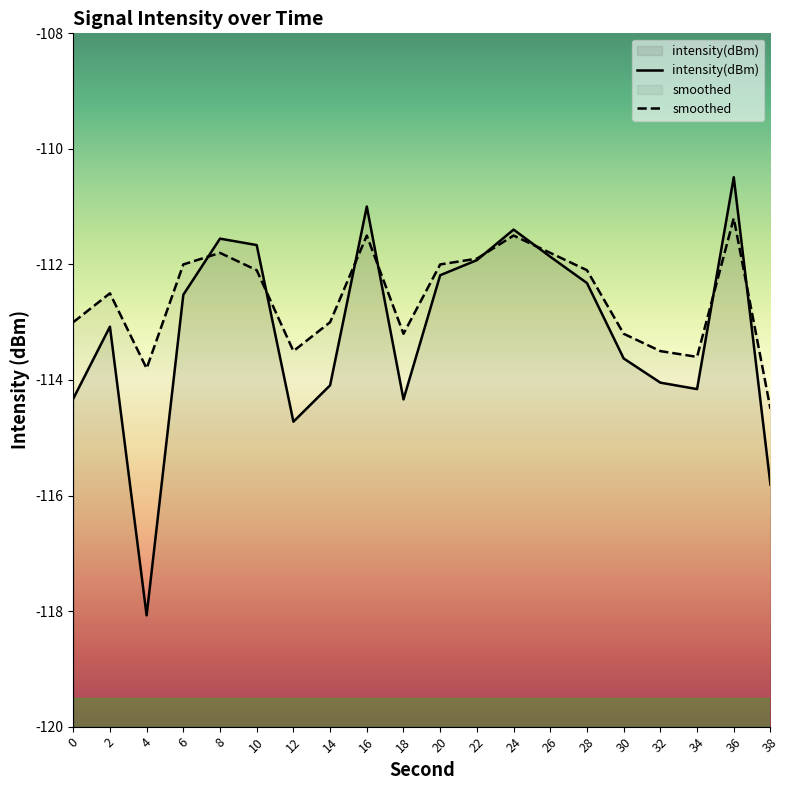

Is the value of smoothed at 18 greater than the value of intensity(dBm) at 4?

Yes